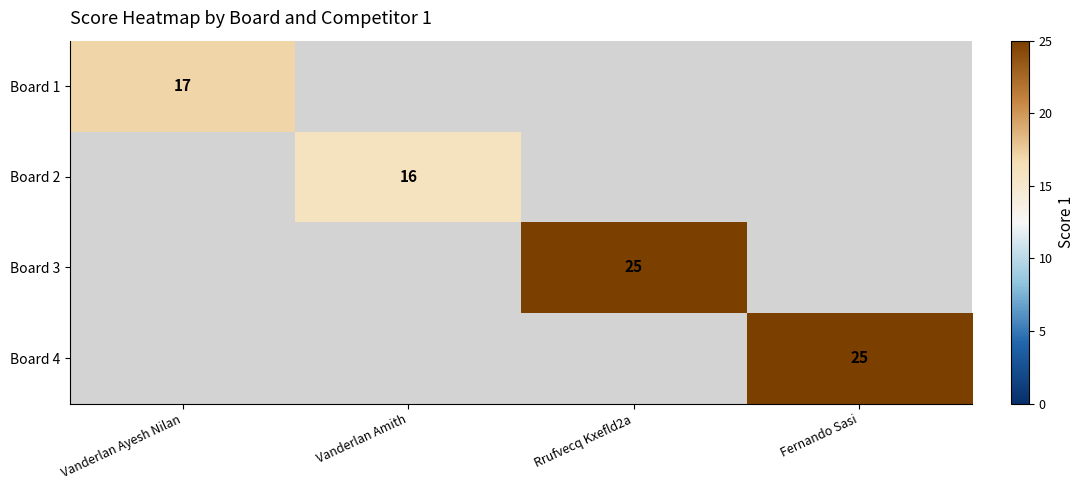

Count the number of data series in this chart.

4